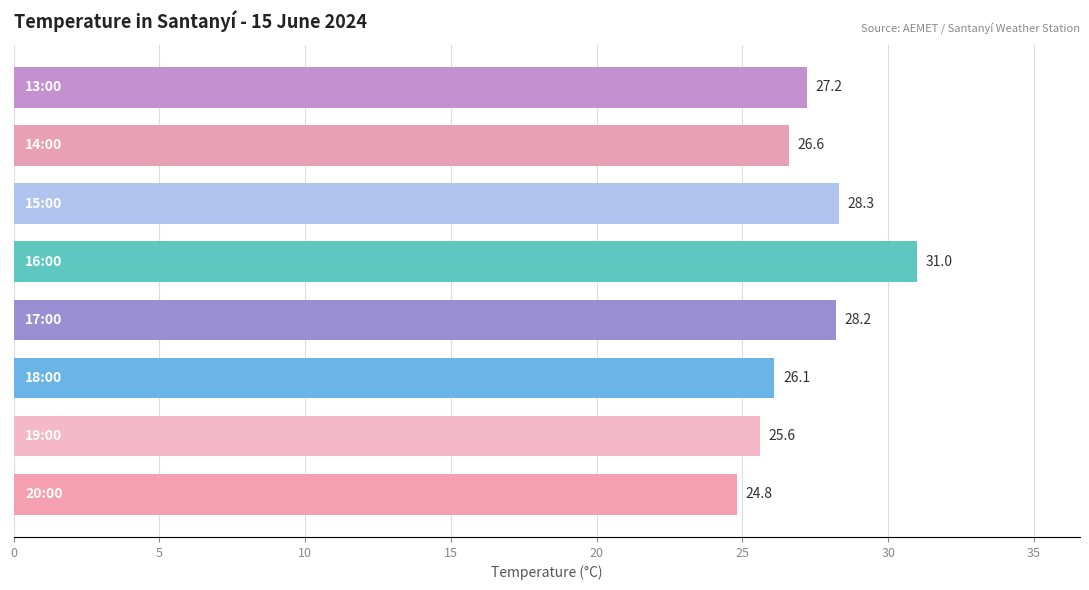

What is the difference between the maximum and second lowest values?

5.4